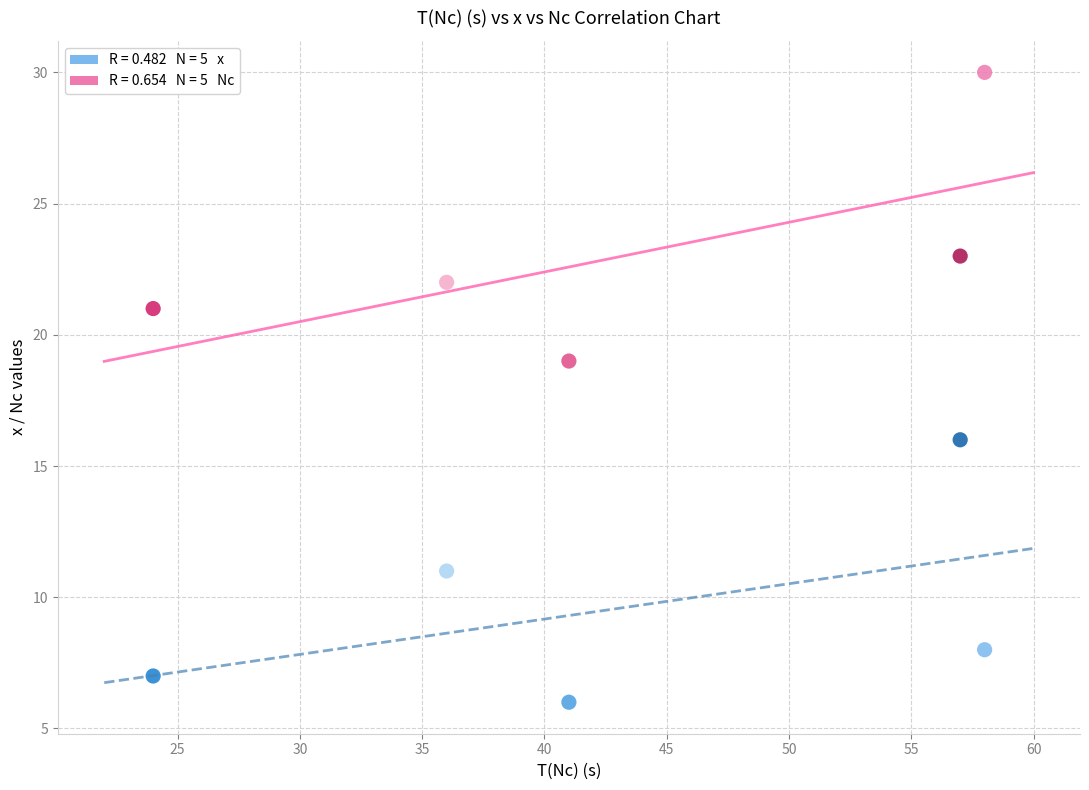

Across all series, what Y value is closest to 18?

19